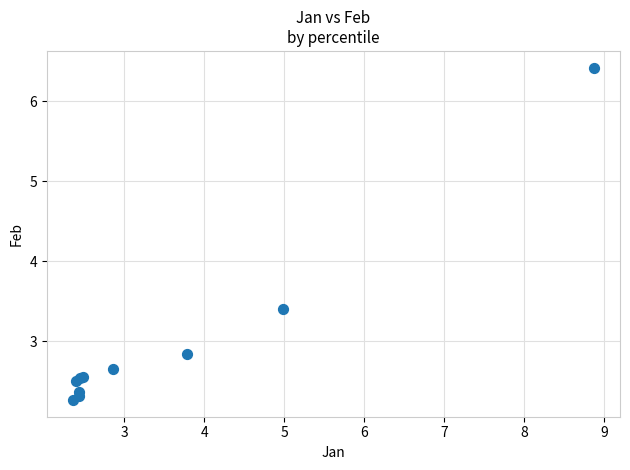

What Y value in the scatter plot is closest to 4?

3.4